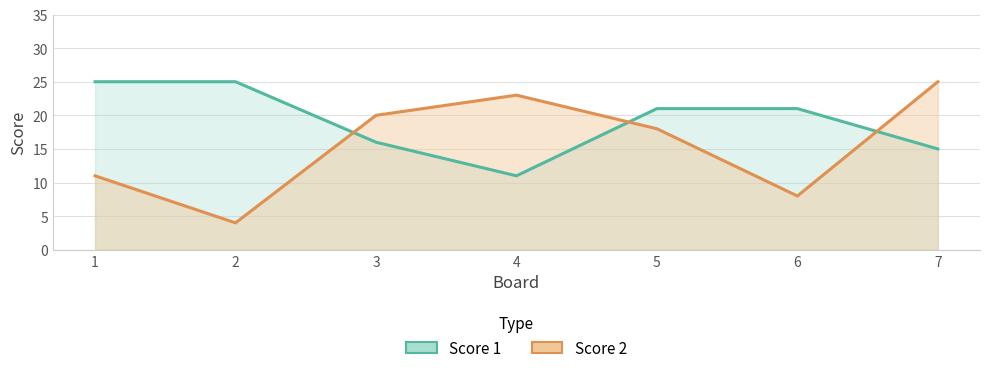

Which series ends up on top after the final intersection of Score 1 and Score 2?

Score 2